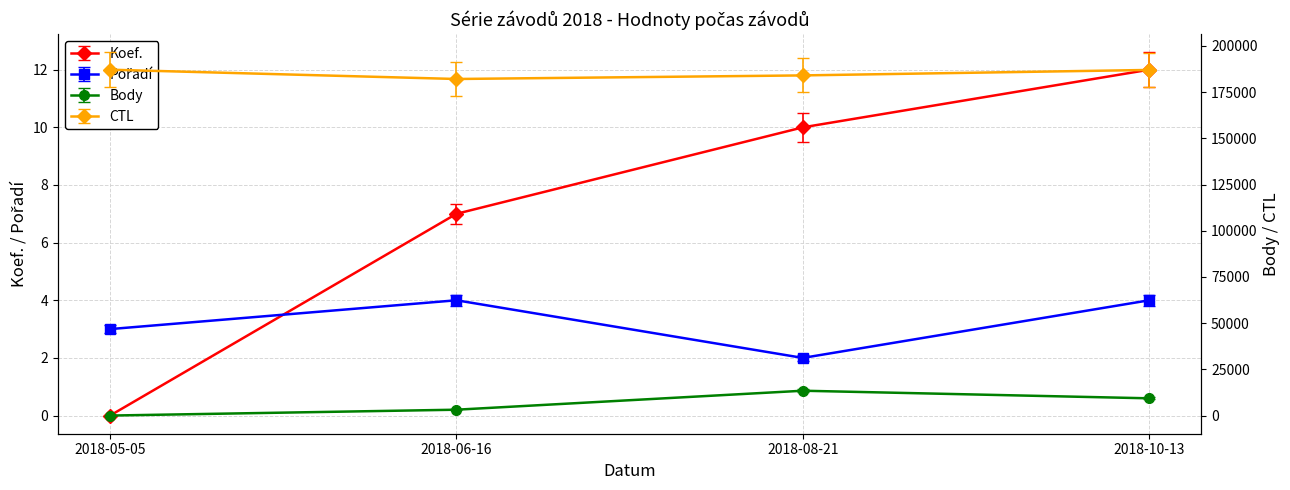

At which label is CTL closest to 184643?

2018-08-21